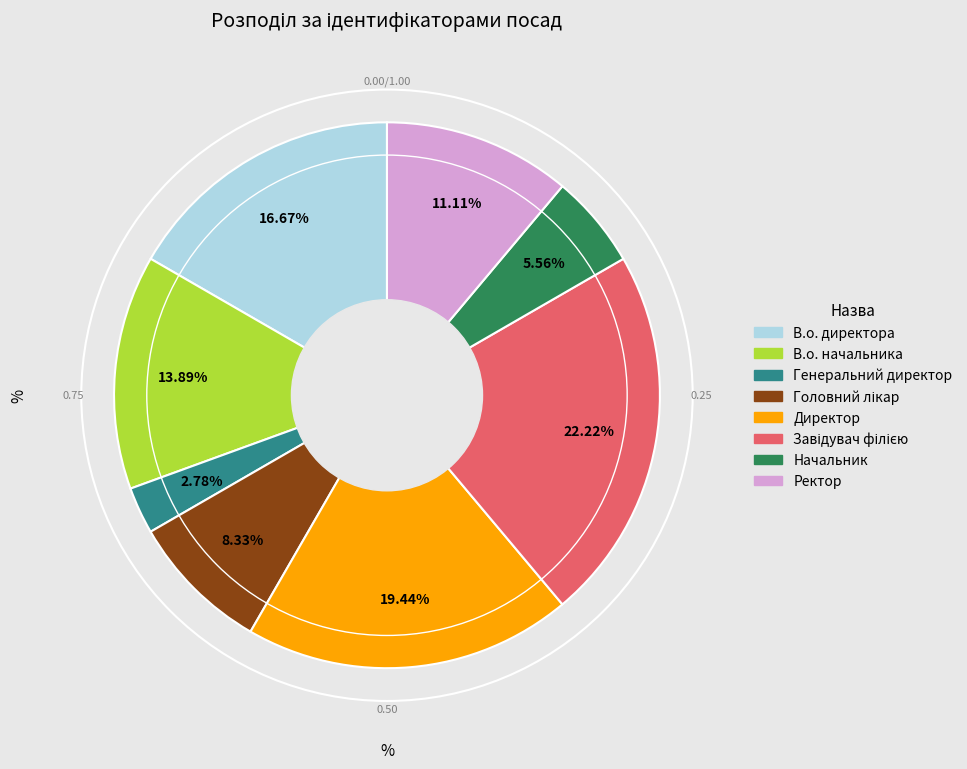

What is the ratio of the value at Директор to the value at Генеральний директор?

7.0